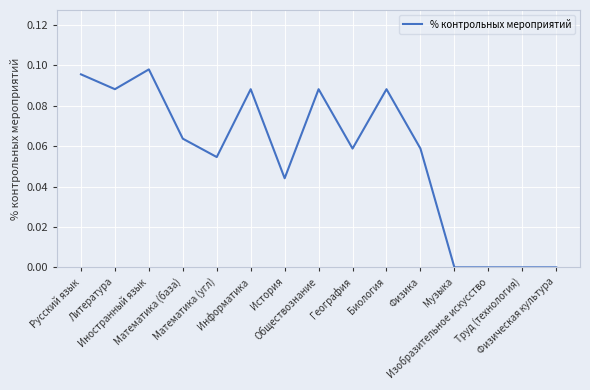

The value at Биология is 0.1. True or false?

True